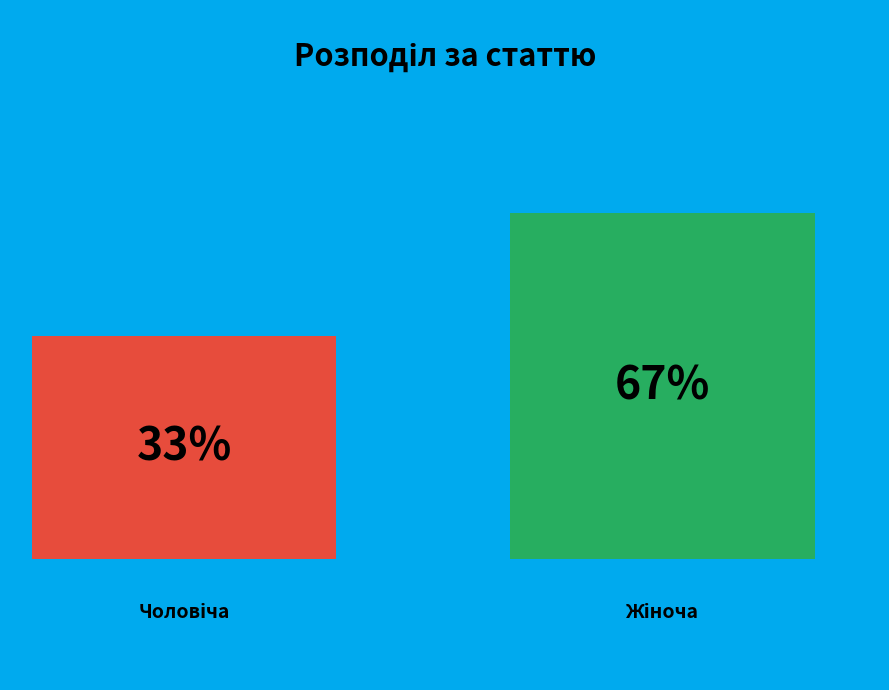

What percentage is the Жіноча slice, to the nearest percent?

67%